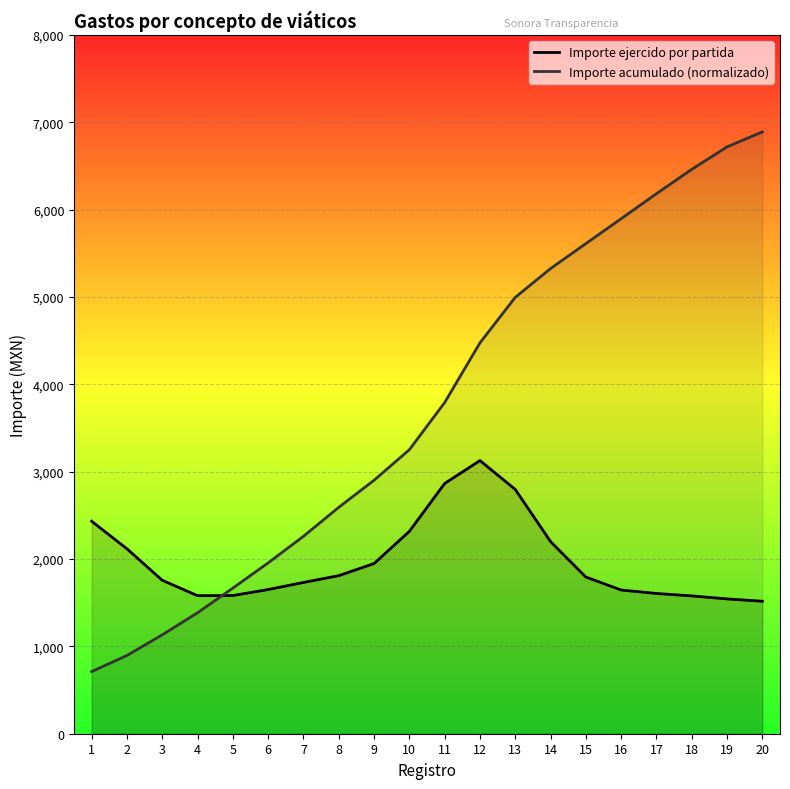

Is the value of Importe ejercido por partida at 3 greater than the value of Importe acumulado (normalizado) at 15?

No